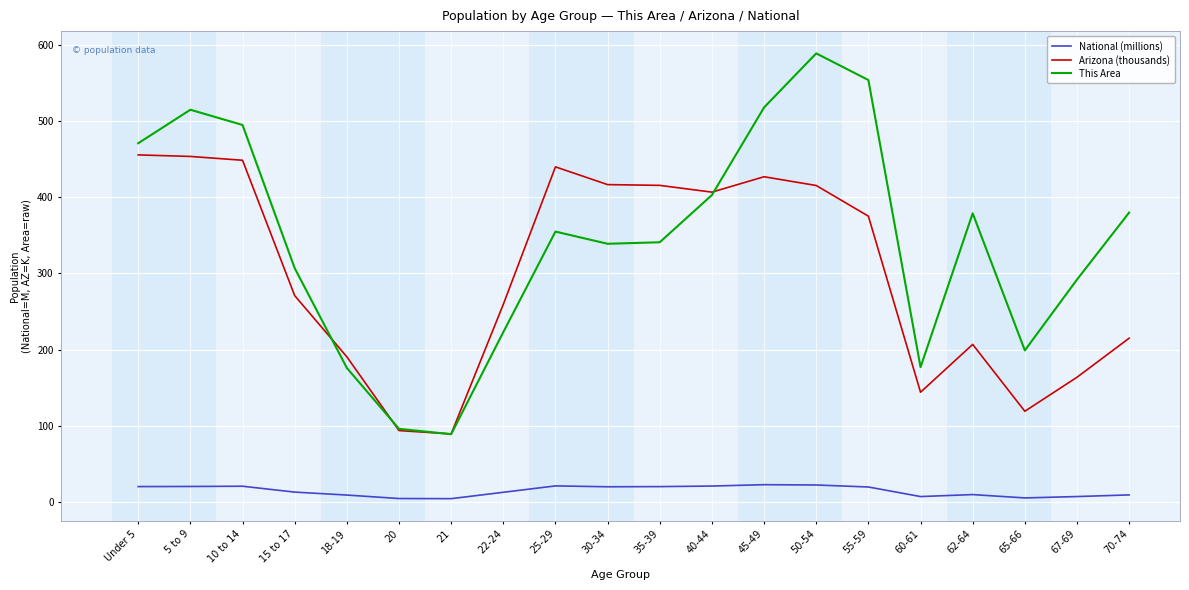

True or false: Arizona (thousands) has a value of 88.5 at 15 to 17.

False